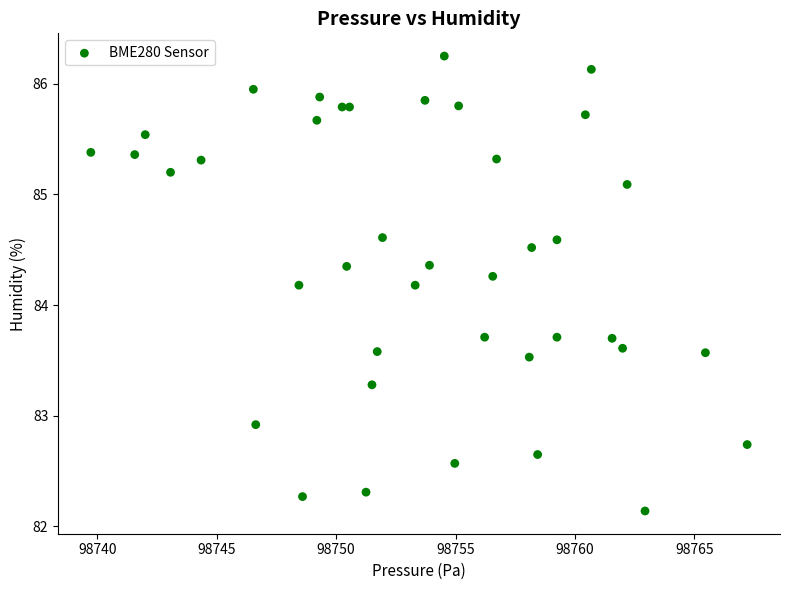

What is the range of Y values (max minus min)?

4.1